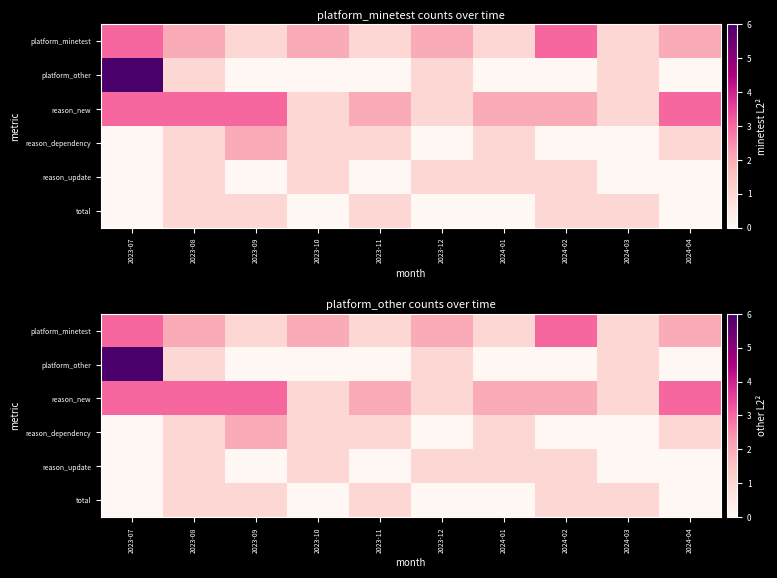

What is the highest value of the reason_dependency series?

2